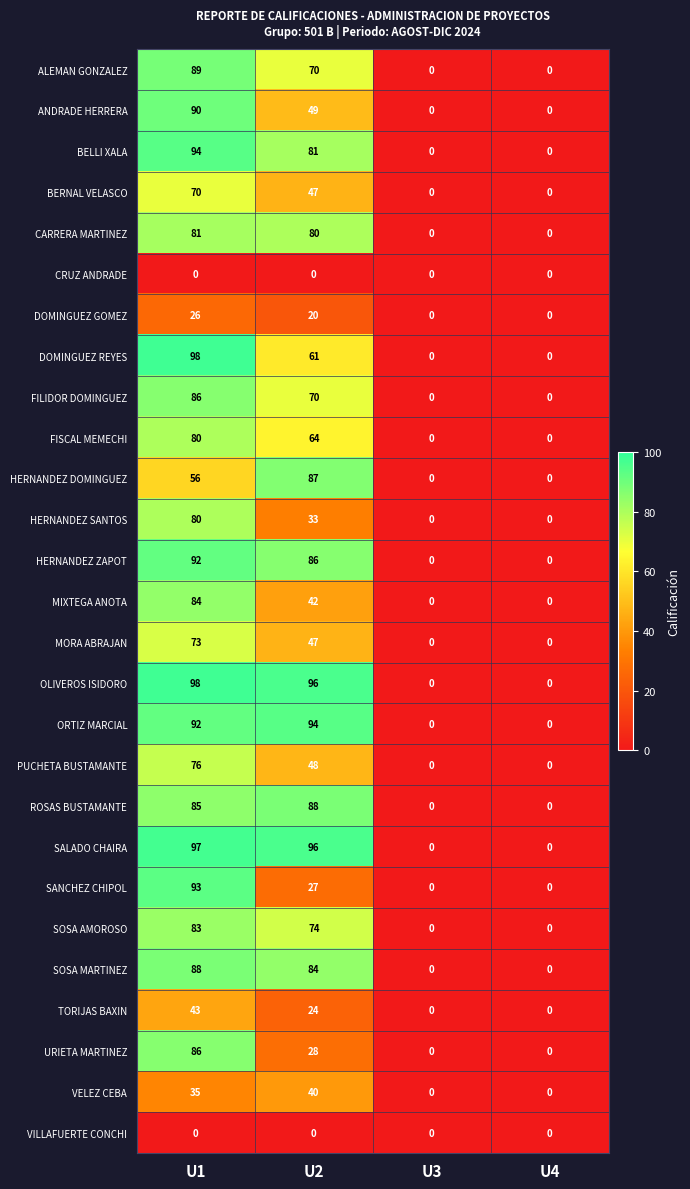

Which category has the highest value in the MORA ABRAJAN series?

U1